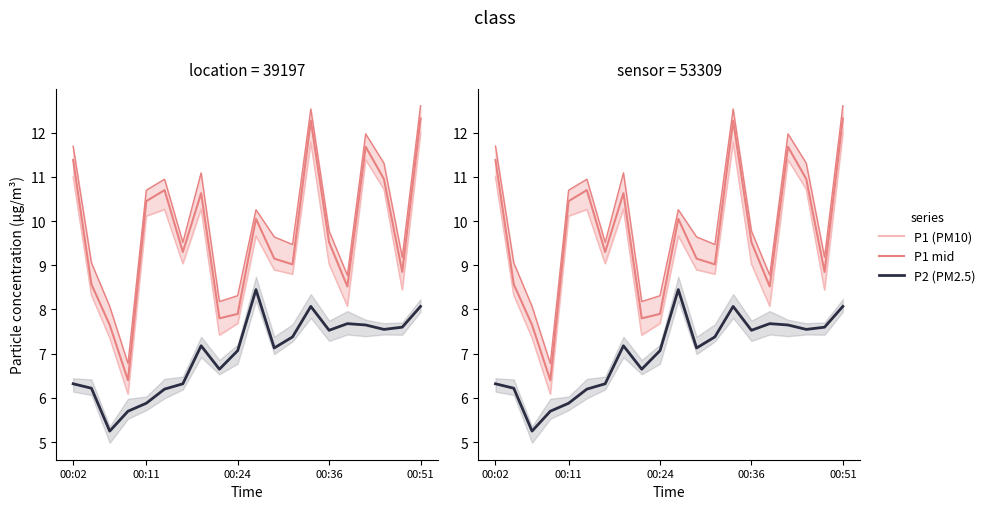

What is the maximum value for P1 upper?

12.6